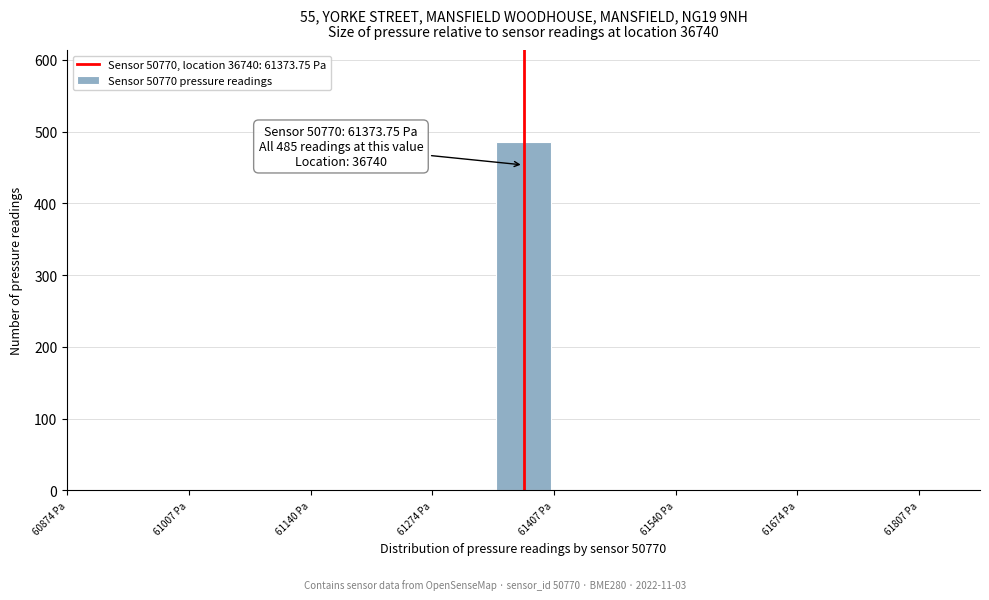

Around what value on the x-axis is the tallest bar? Give the approximate position of its centre, as read against the axis.

61380